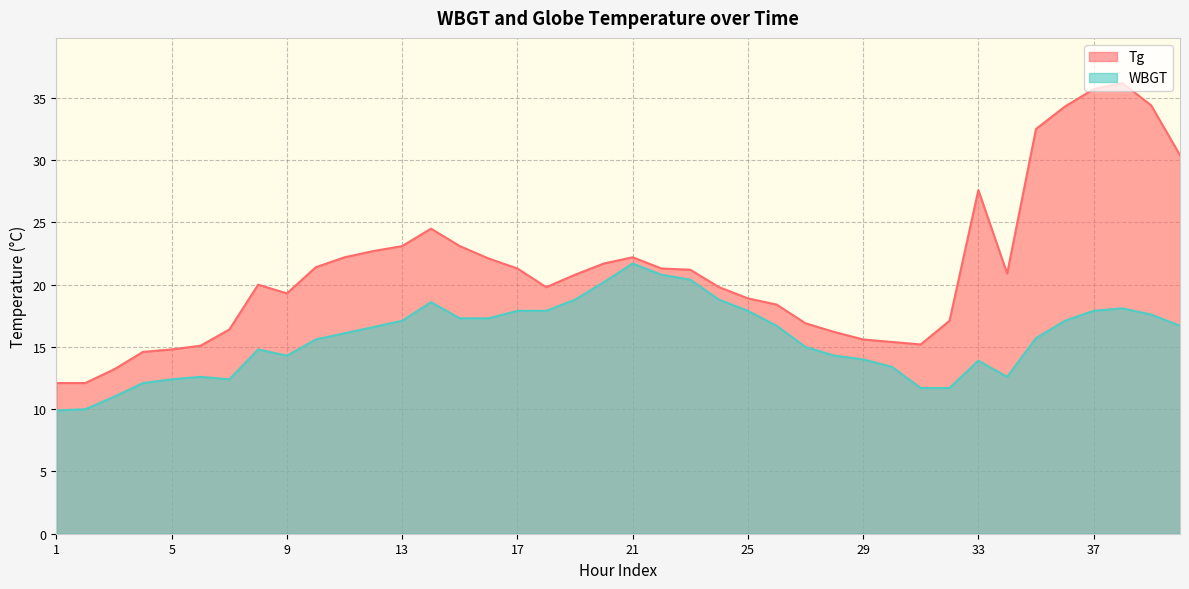

List the series in order of their peak value, lowest first.

WBGT, Tg